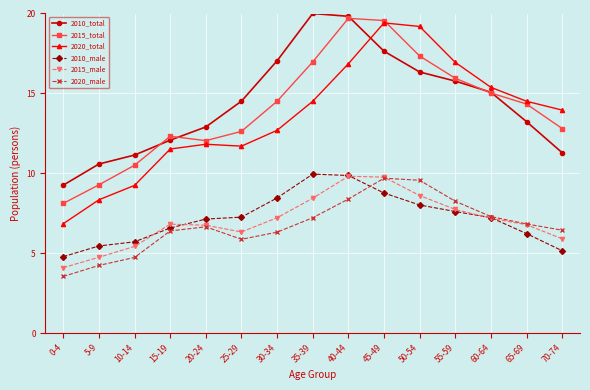

Where does the 2010_total series first go above 14?

25-29